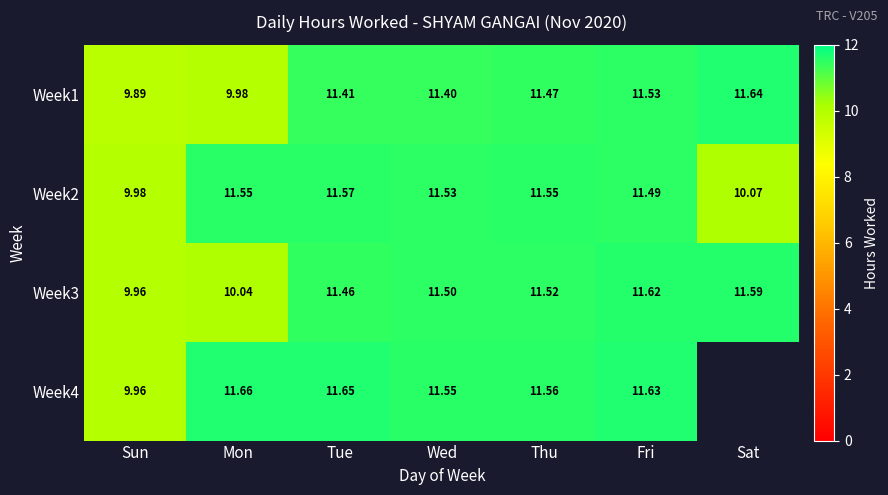

Where is Week1 nearest to the value 10?

Mon